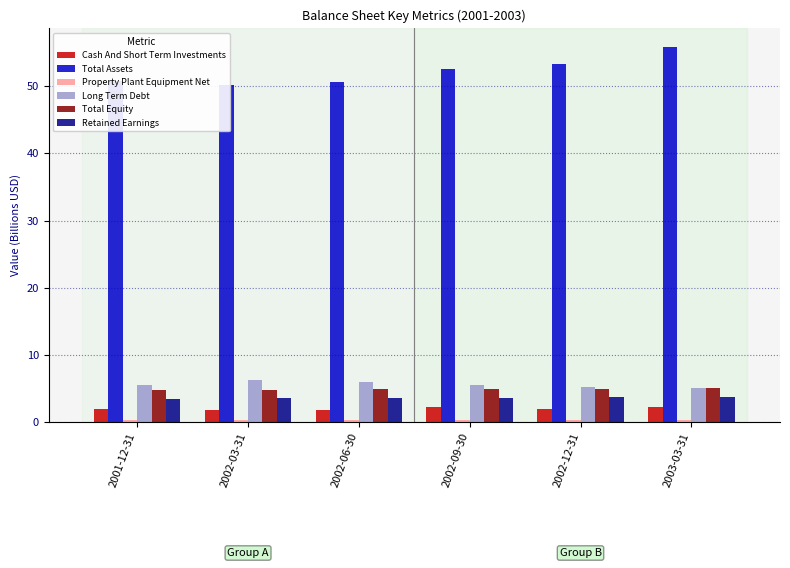

How many bars are there in total?

36